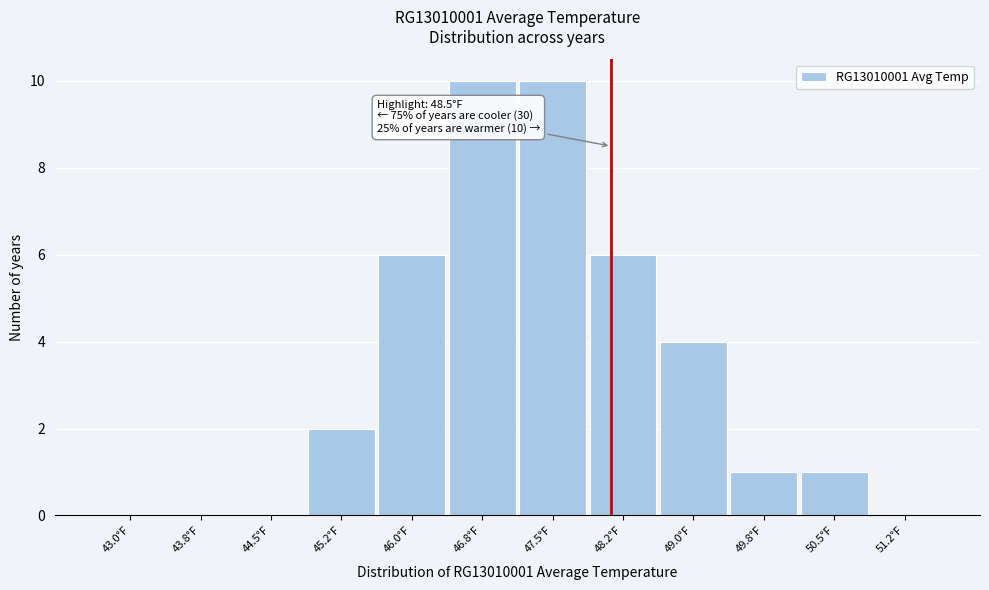

Reading left to right, extract all data points from this chart.

43.0°F=0	43.8°F=0	44.5°F=0	45.2°F=2	46.0°F=6	46.8°F=10	47.5°F=10	48.2°F=6	49.0°F=4	49.8°F=1	50.5°F=1	51.2°F=0